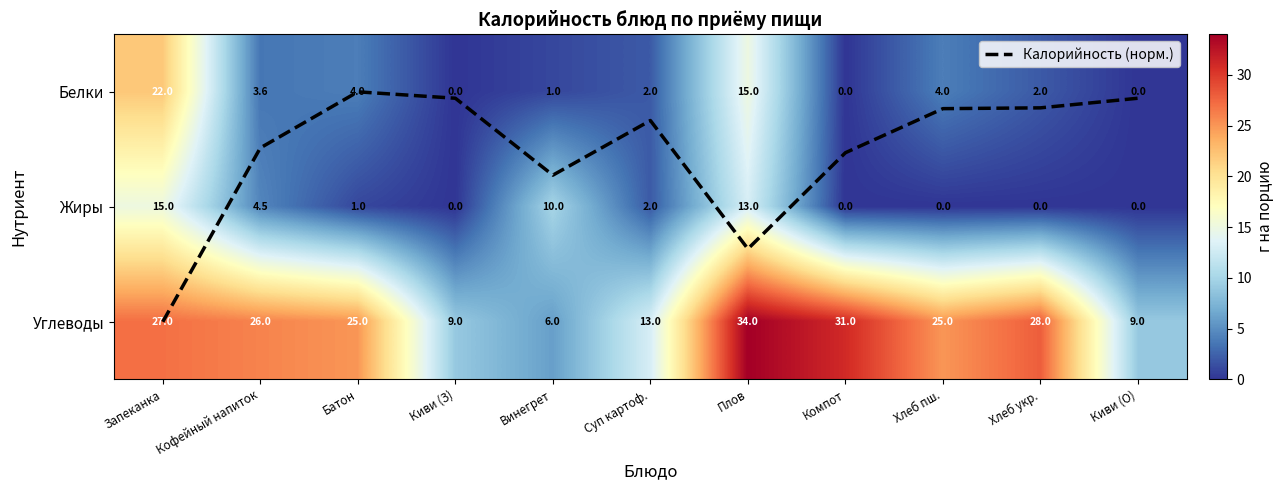

The Жиры series shows 0.0 at Киви (О). True or false?

True